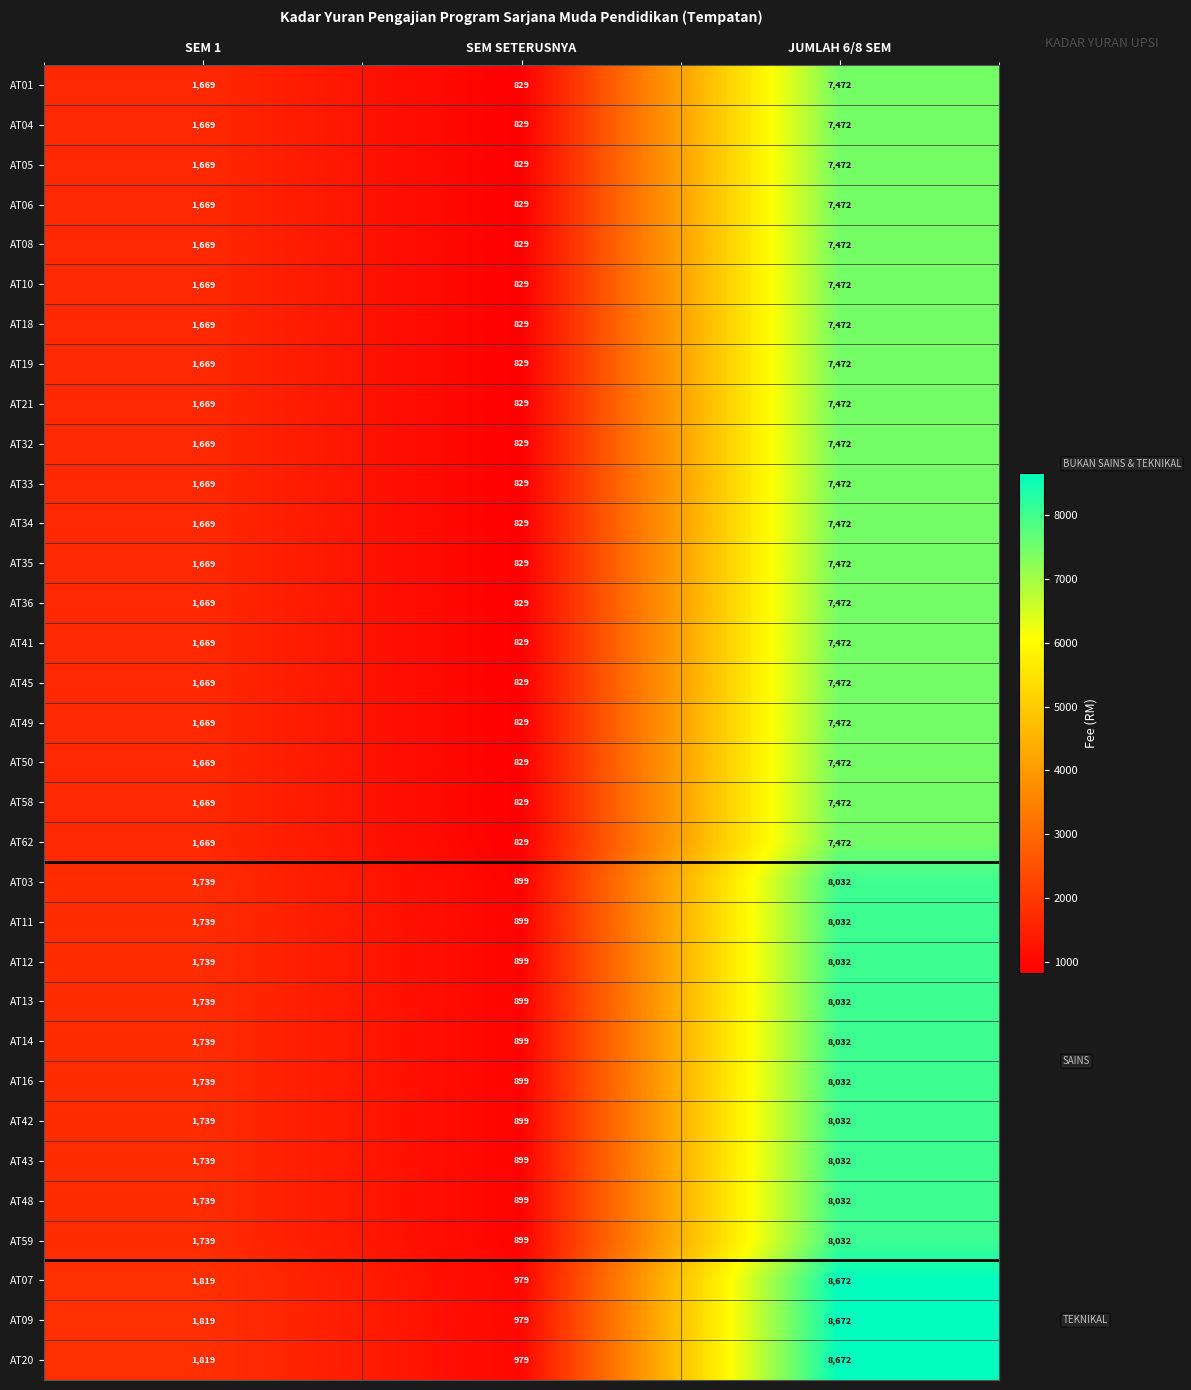

At which category is the sum across all series the highest?

JUMLAH 6/8 SEM